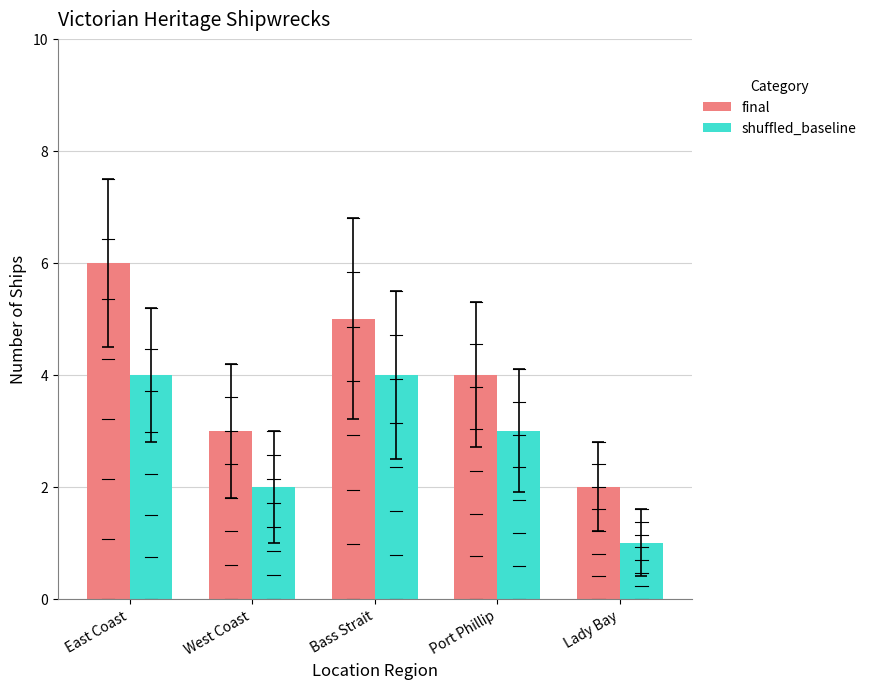

What is the total value across all series at Bass Strait?

9